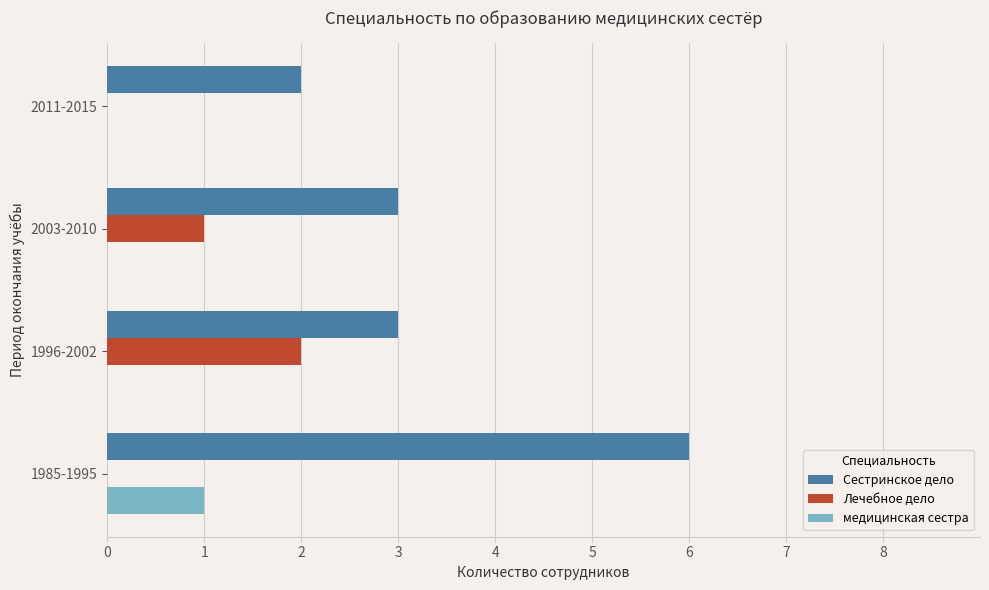

What is the sum of all Сестринское дело values?

14